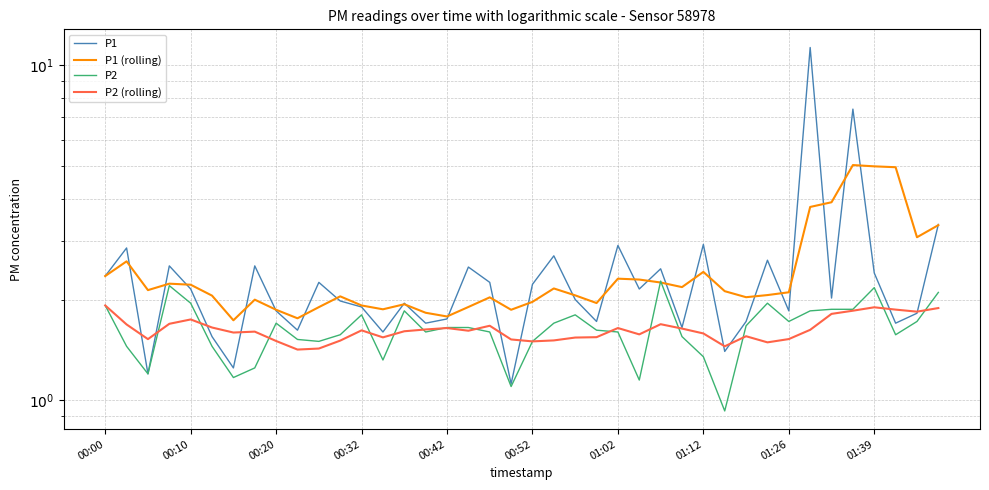

At how many categories does at least one series exceed 10?

1